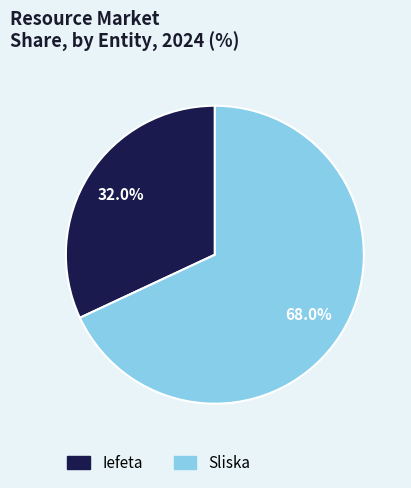

Approximately how many times larger is the value at Sliska compared to Iefeta?

2.1